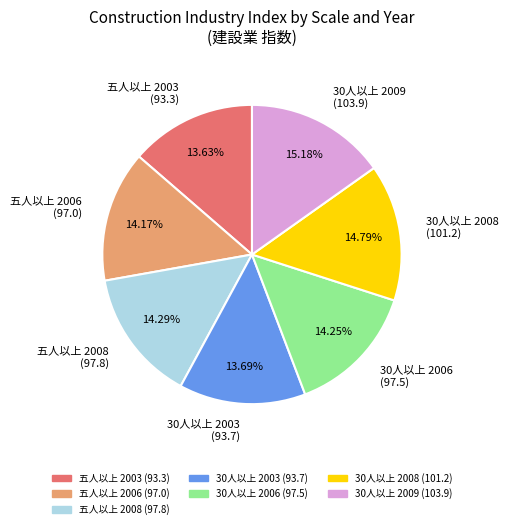

Which has a higher value, 五人以上 2006 (97.0) or 五人以上 2003 (93.3)?

五人以上 2006 (97.0)